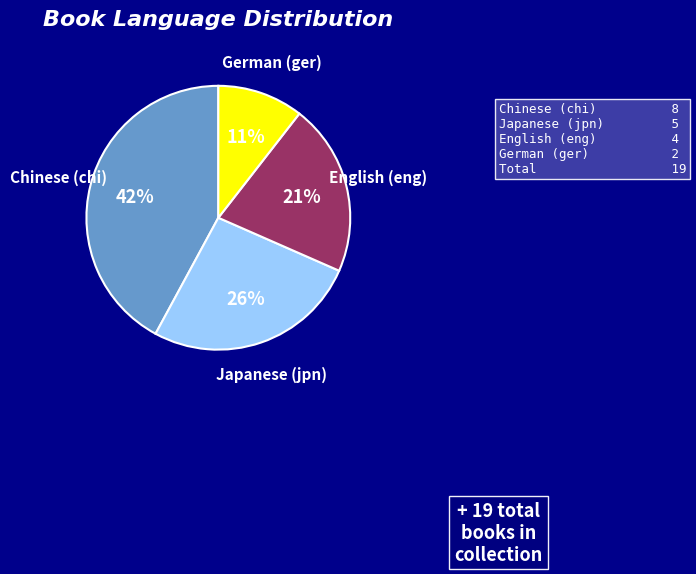

How many segments does this pie chart have?

4